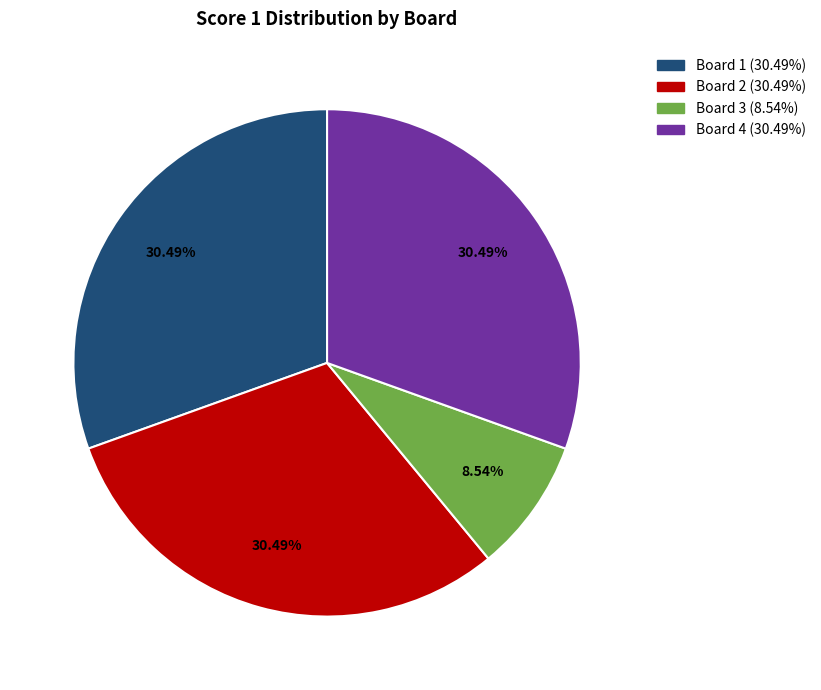

To the nearest percent, what percentage of the pie is Board 3?

9%